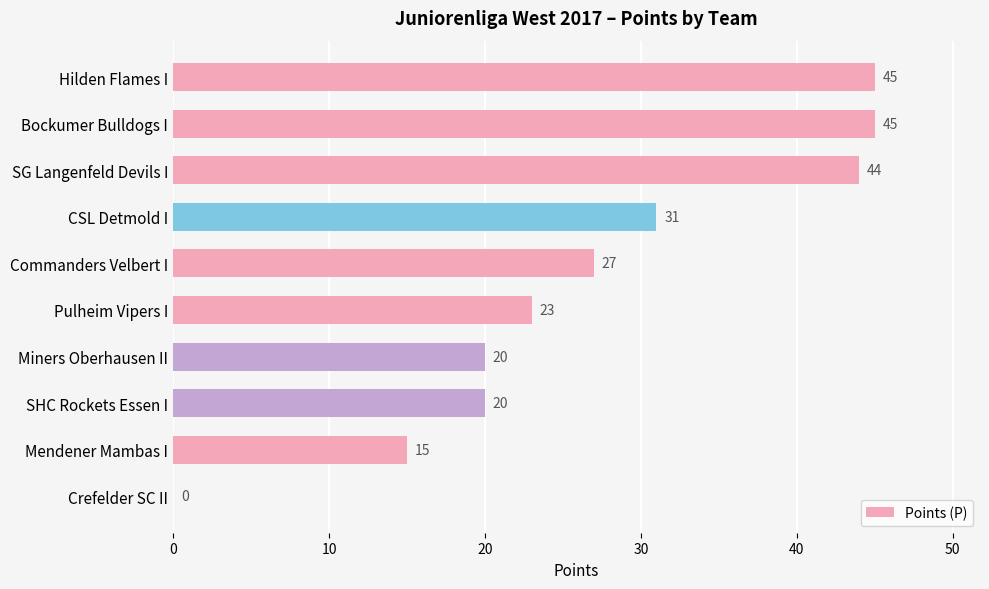

What is the sum of all values?

270